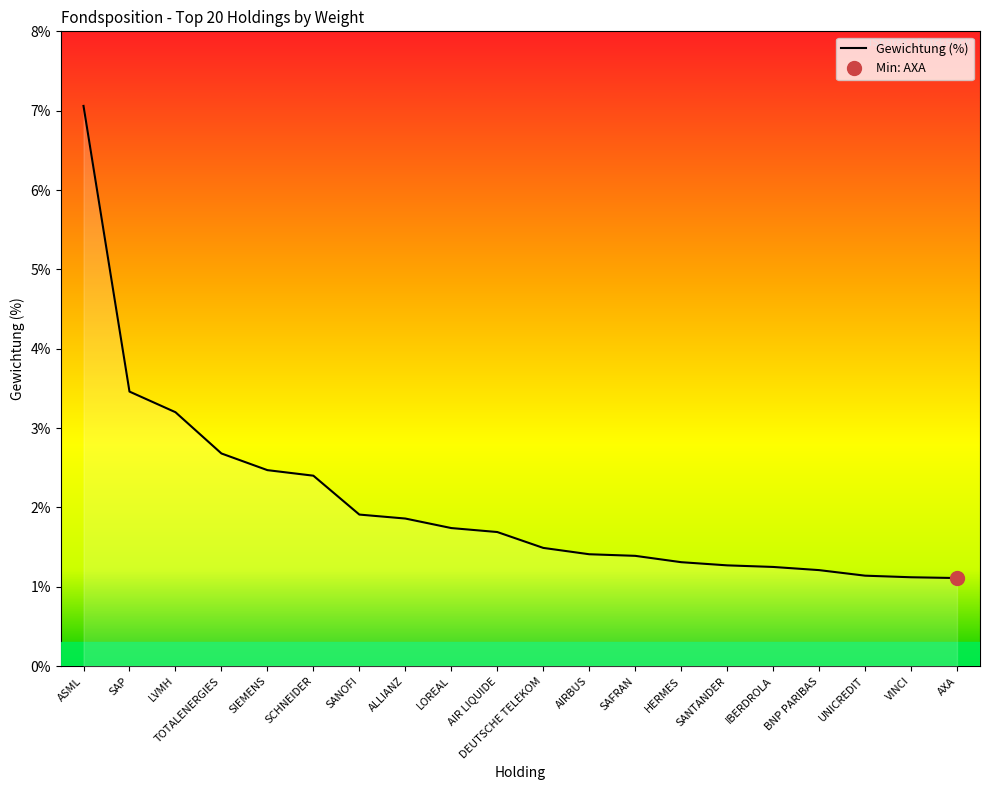

At which label is the value closest to 4?

SAP